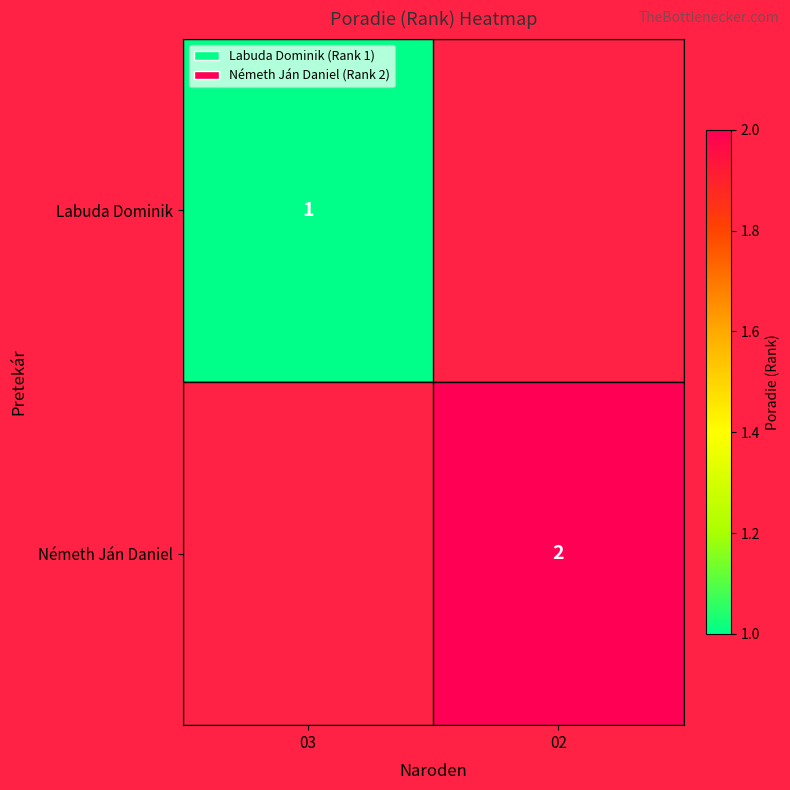

The Németh Ján Daniel series shows 2 at 02. True or false?

True